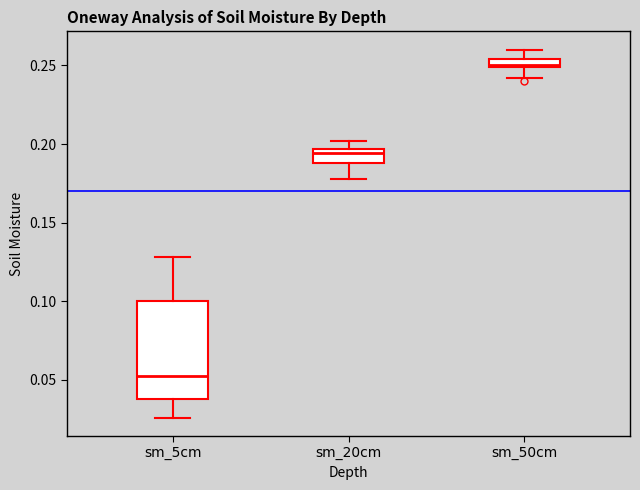

Which box's median line is the highest?

sm_50cm